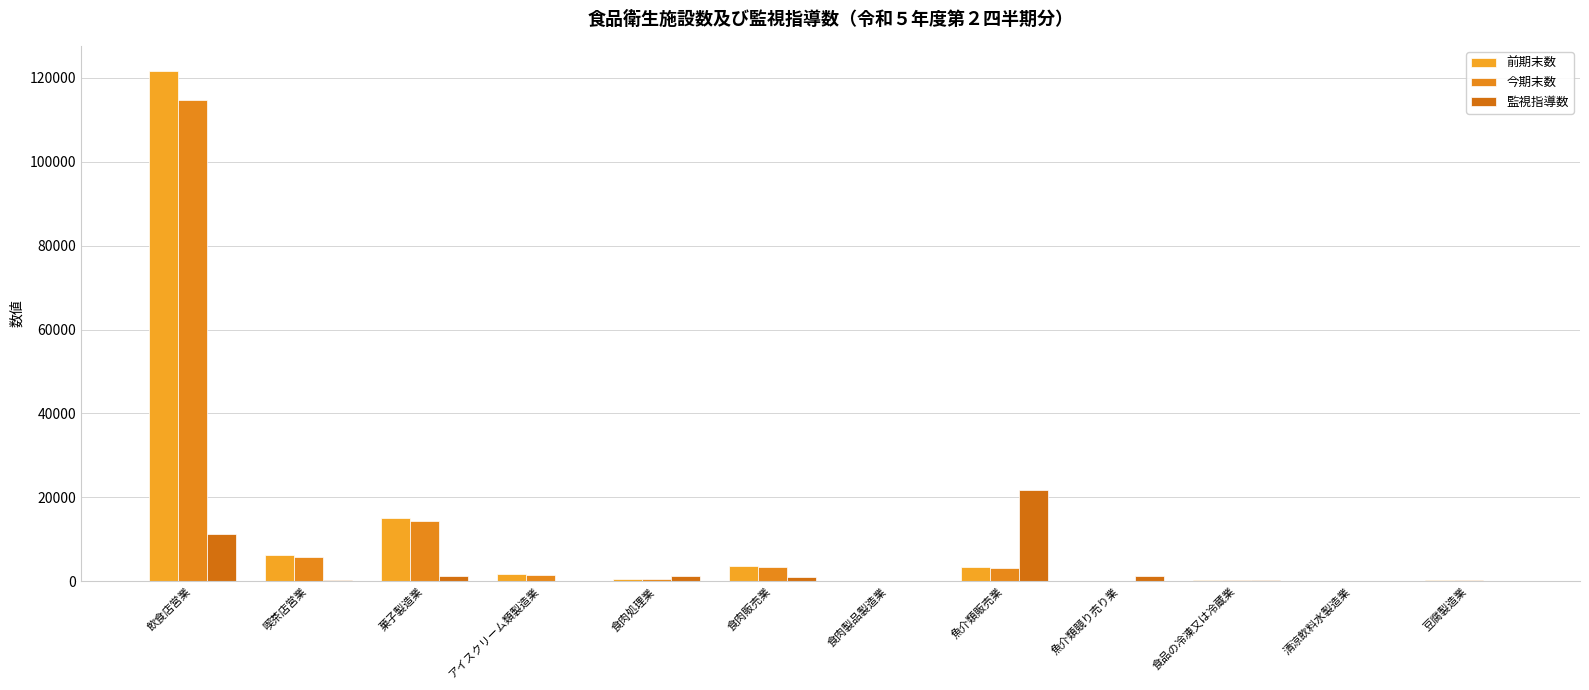

Read the 監視指導数 value at 食品の冷凍又は冷蔵業, to the nearest 50.

250